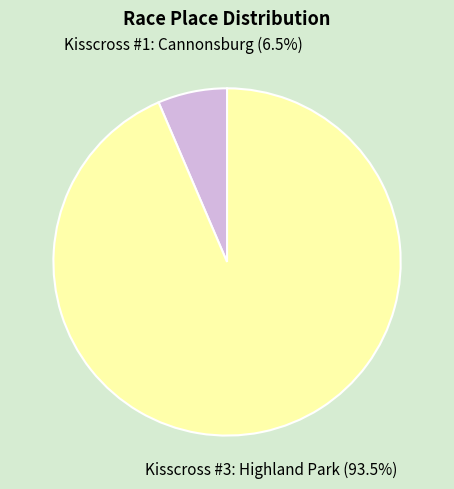

How many segments does this pie chart have?

2